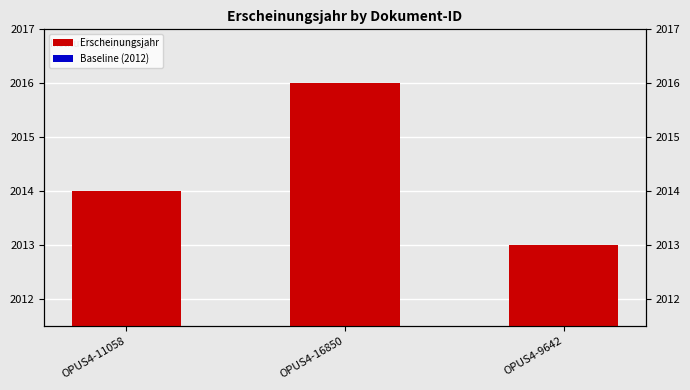

Reading left to right, list all the values displayed in this chart.

Erscheinungsjahr: 2014	2016	2013
Baseline (2012): 2012	2012	2012